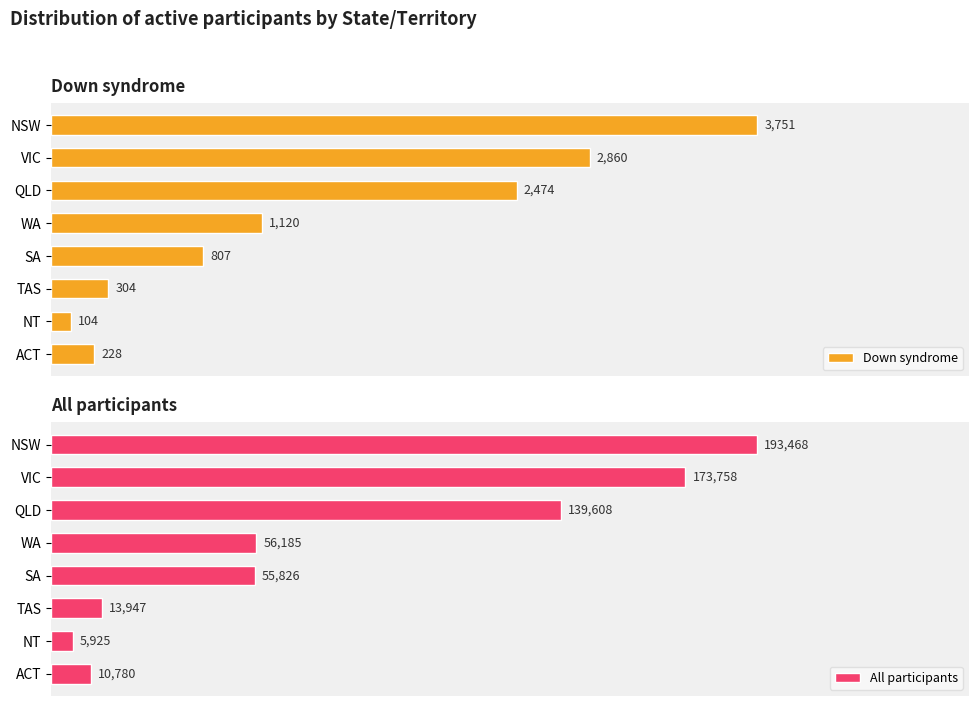

What is the value of the All participants bar at the 2nd from the left?

173758